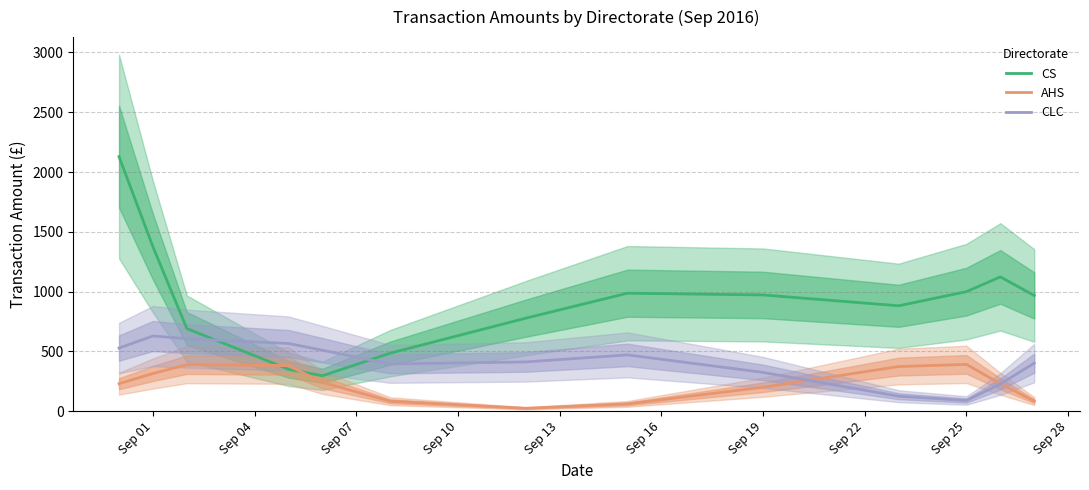

What is the difference between the second highest and second lowest values in the CS series?

1024.6